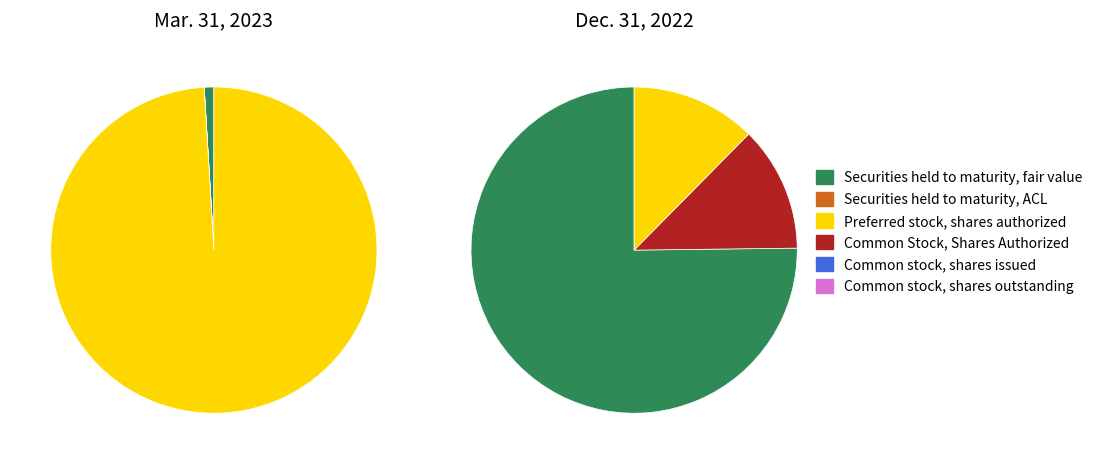

Is it true that Common stock, shares outstanding is 5% of the pie?

False